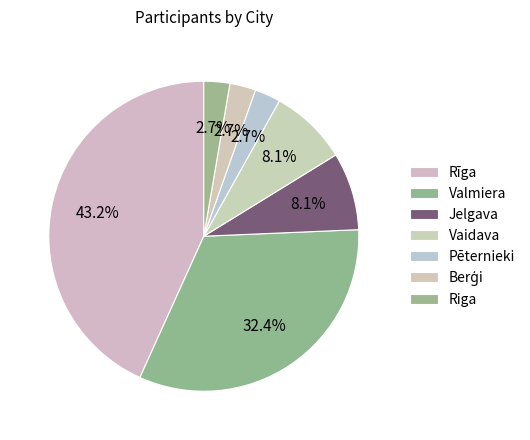

To the nearest percent, what percentage of the pie is Berģi?

3%